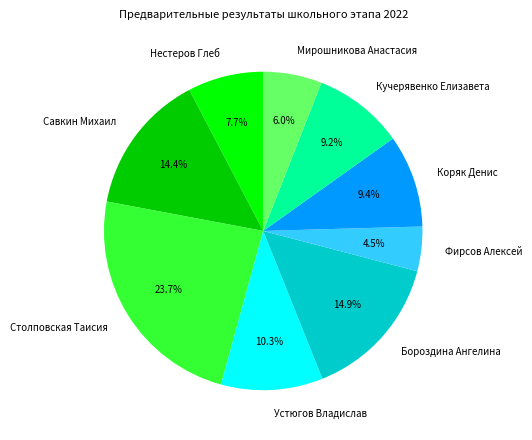

Does any single category account for the majority?

No